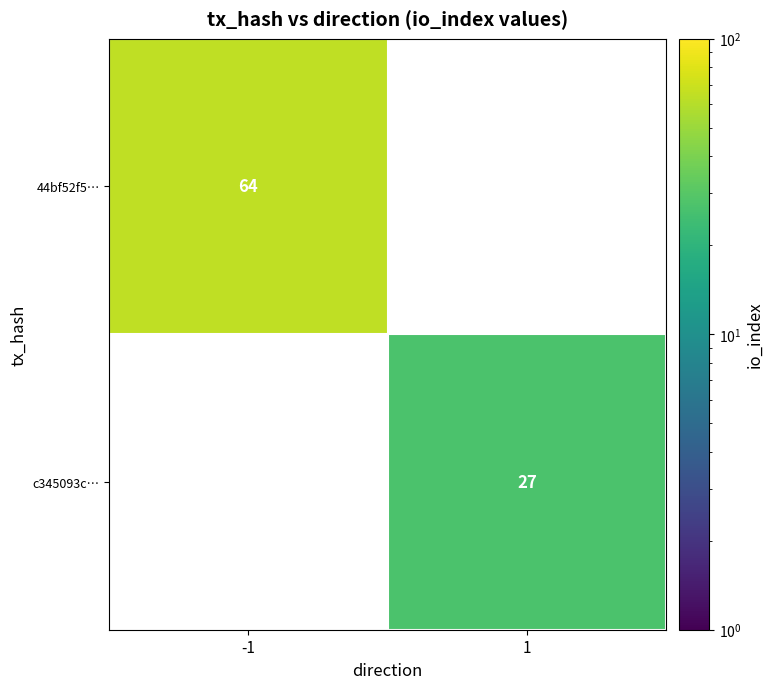

The value of 44bf52f5… at -1 is 87. True or false?

False